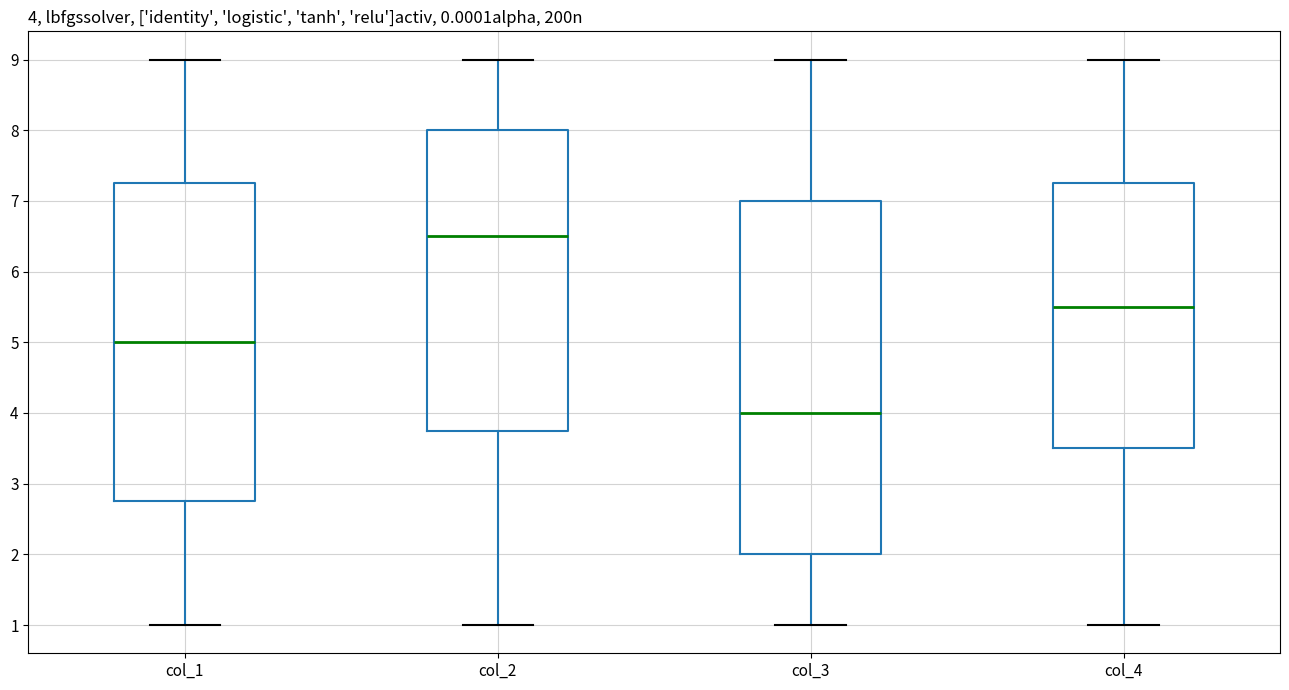

Comparing the boxes themselves (not the whiskers), which one is the tallest?

col_3